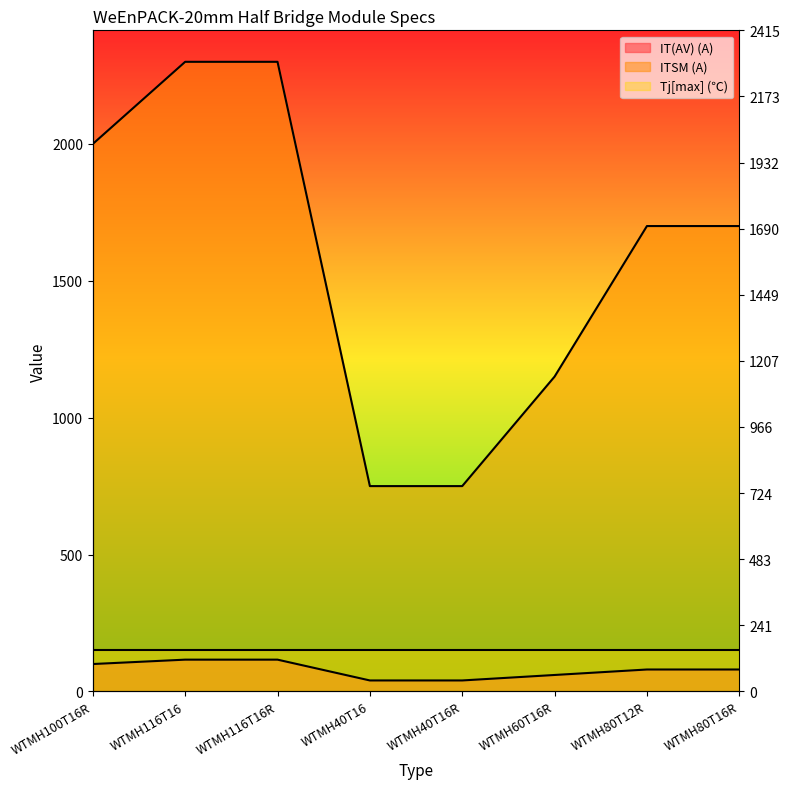

What is the label of the 7th point from the left?

WTMH80T12R